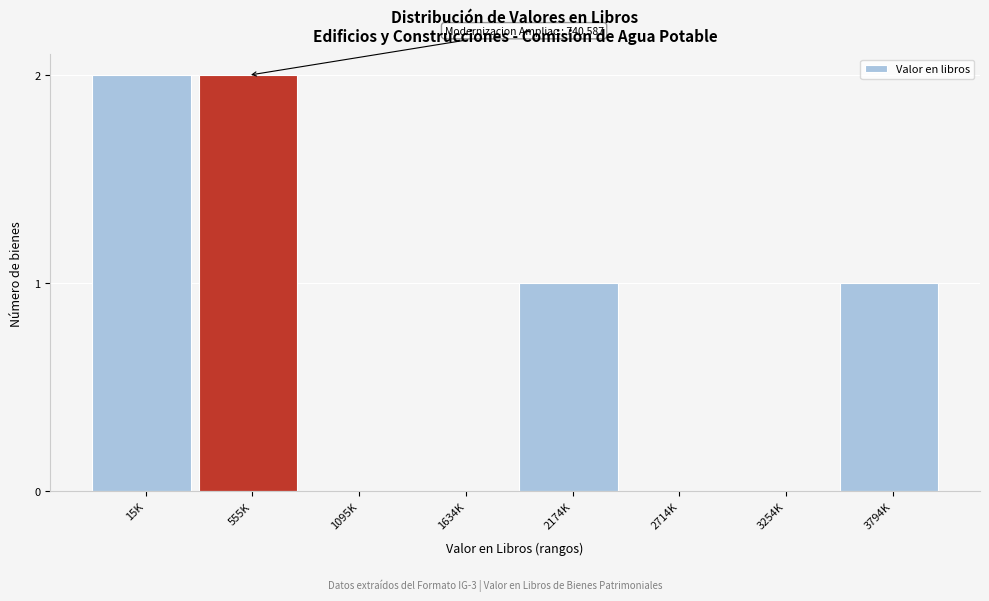

Reading left to right, extract all data points from this chart.

15K=2	555K=2	1095K=0	1634K=0	2174K=1	2714K=0	3254K=0	3794K=1